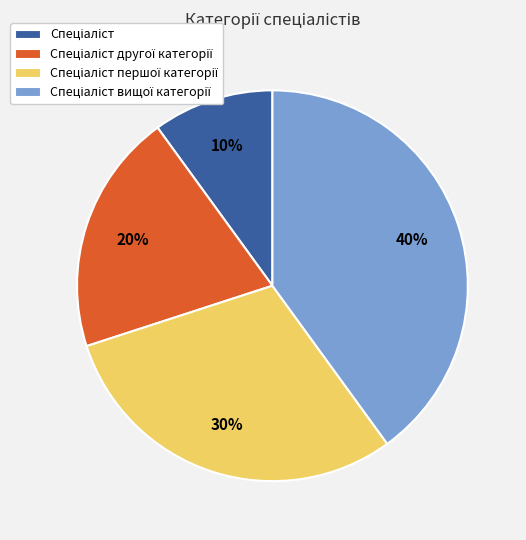

To the nearest percent, what is the average slice percentage?

25%